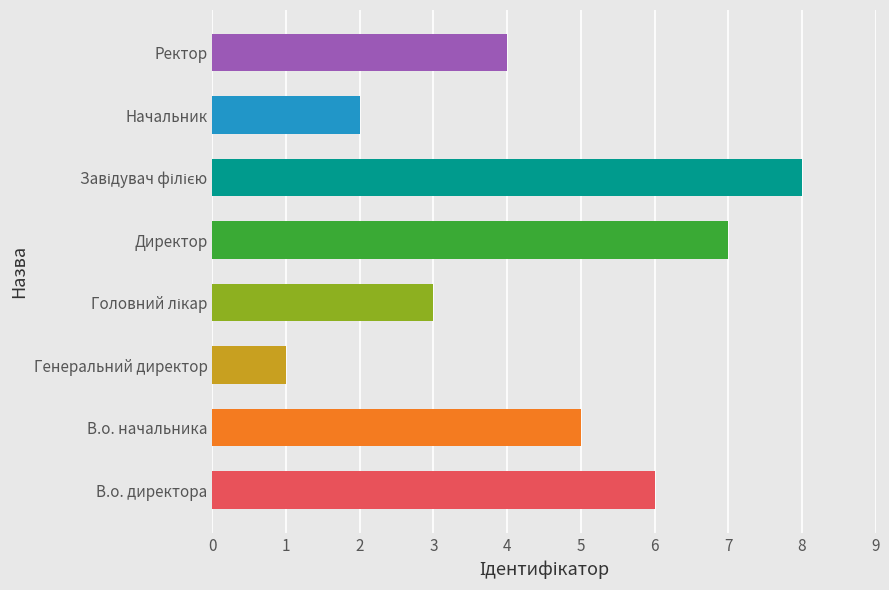

What is the change in value from Генеральний директор to Ректор?

+3